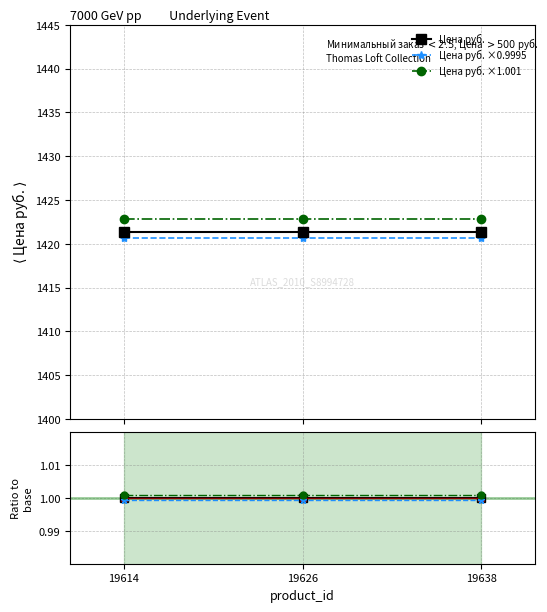

What is the value of the Цена руб. point at the 1st from the left?

1421.4